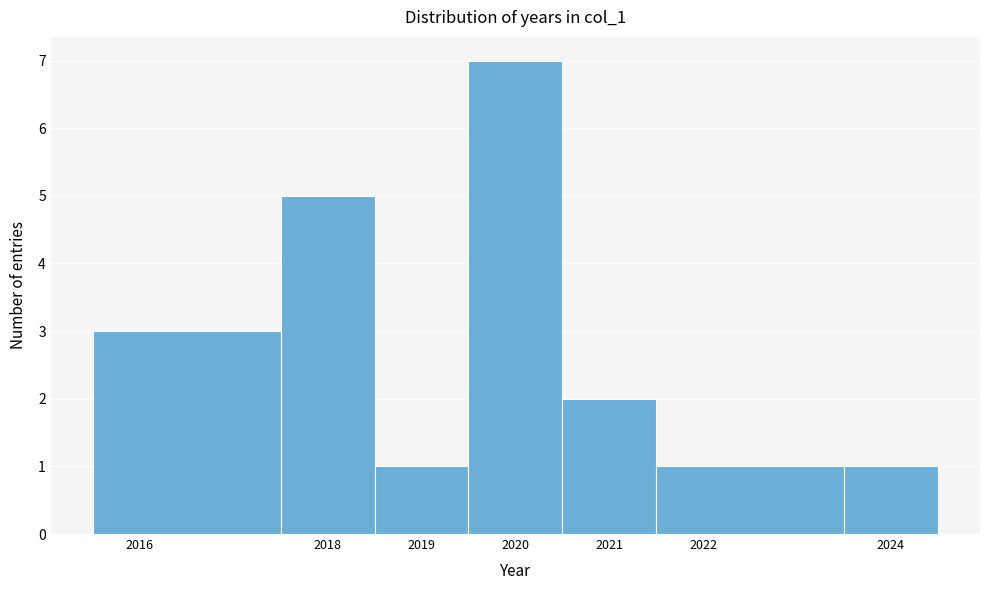

Reading left to right, list every bar in this chart as the range it spans on the x-axis followed by its height. The values are not printed on the chart, so give them approximately, as read against the axis.

2015.5 to 2017.5: 3
2017.5 to 2018.5: 5
2018.5 to 2019.5: 1
2019.5 to 2020.5: 7
2020.5 to 2021.5: 2
2021.5 to 2023.5: 1
2023.5 to 2024.5: 1